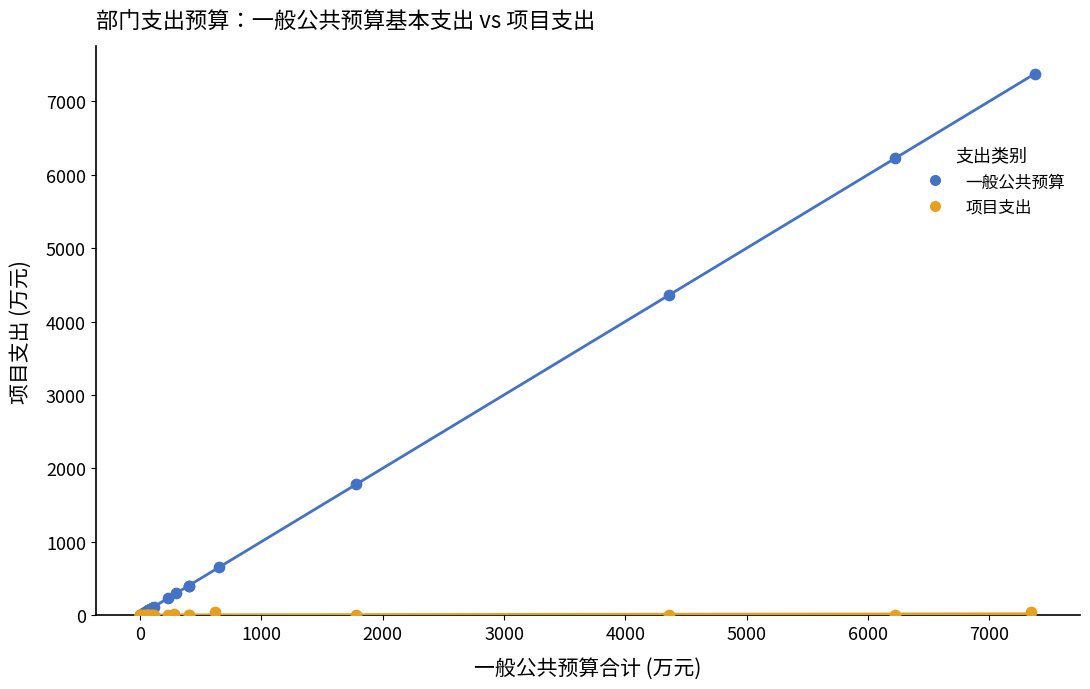

What are all the series names shown in the legend?

一般公共预算, 项目支出